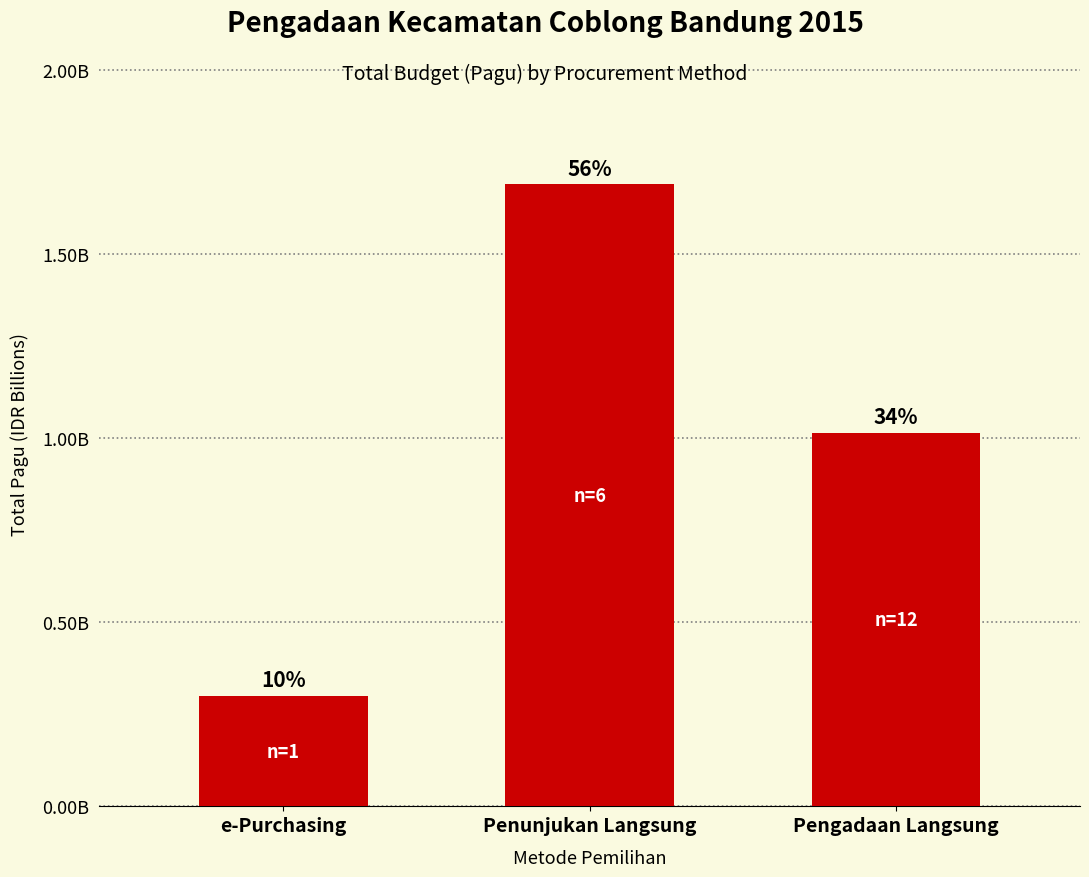

What is the value of the 3rd bar from the left?

1015000000